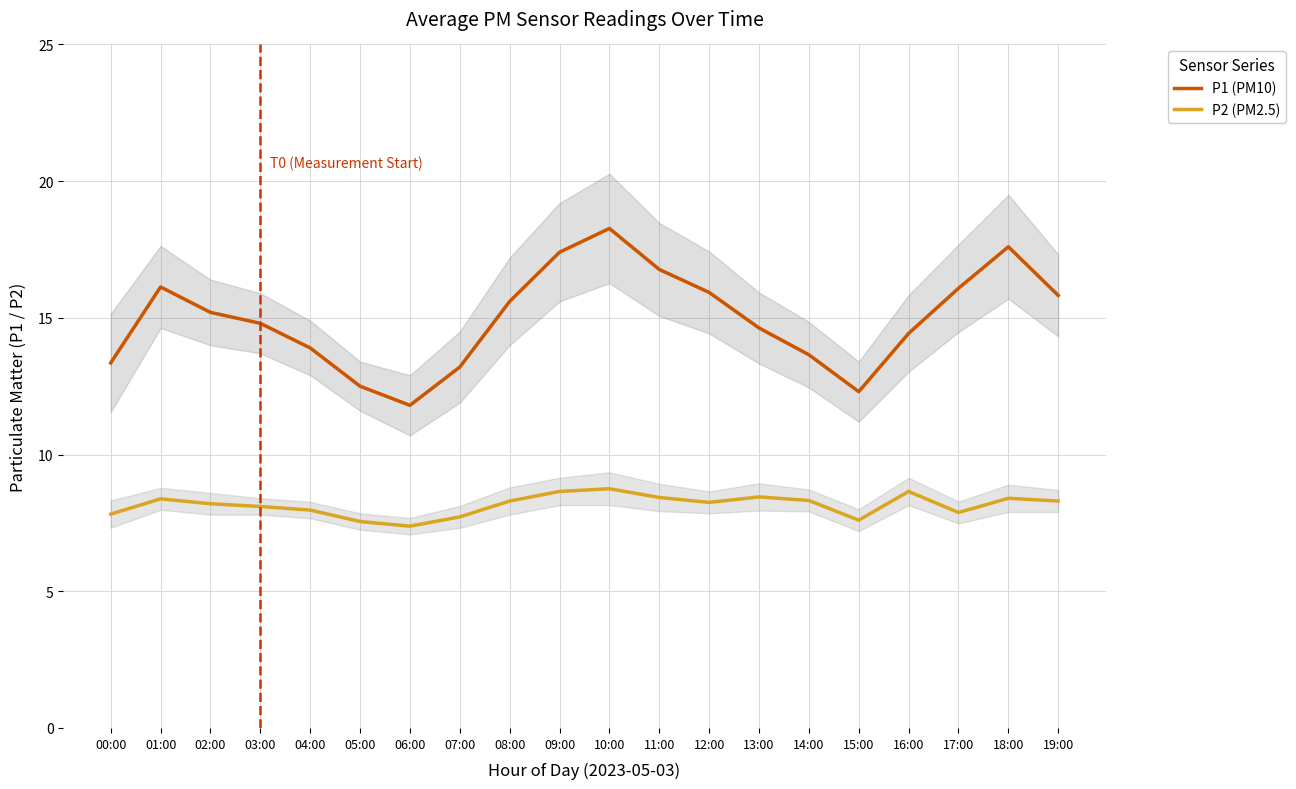

Which series has the largest range (max minus min)?

P1 (PM10)